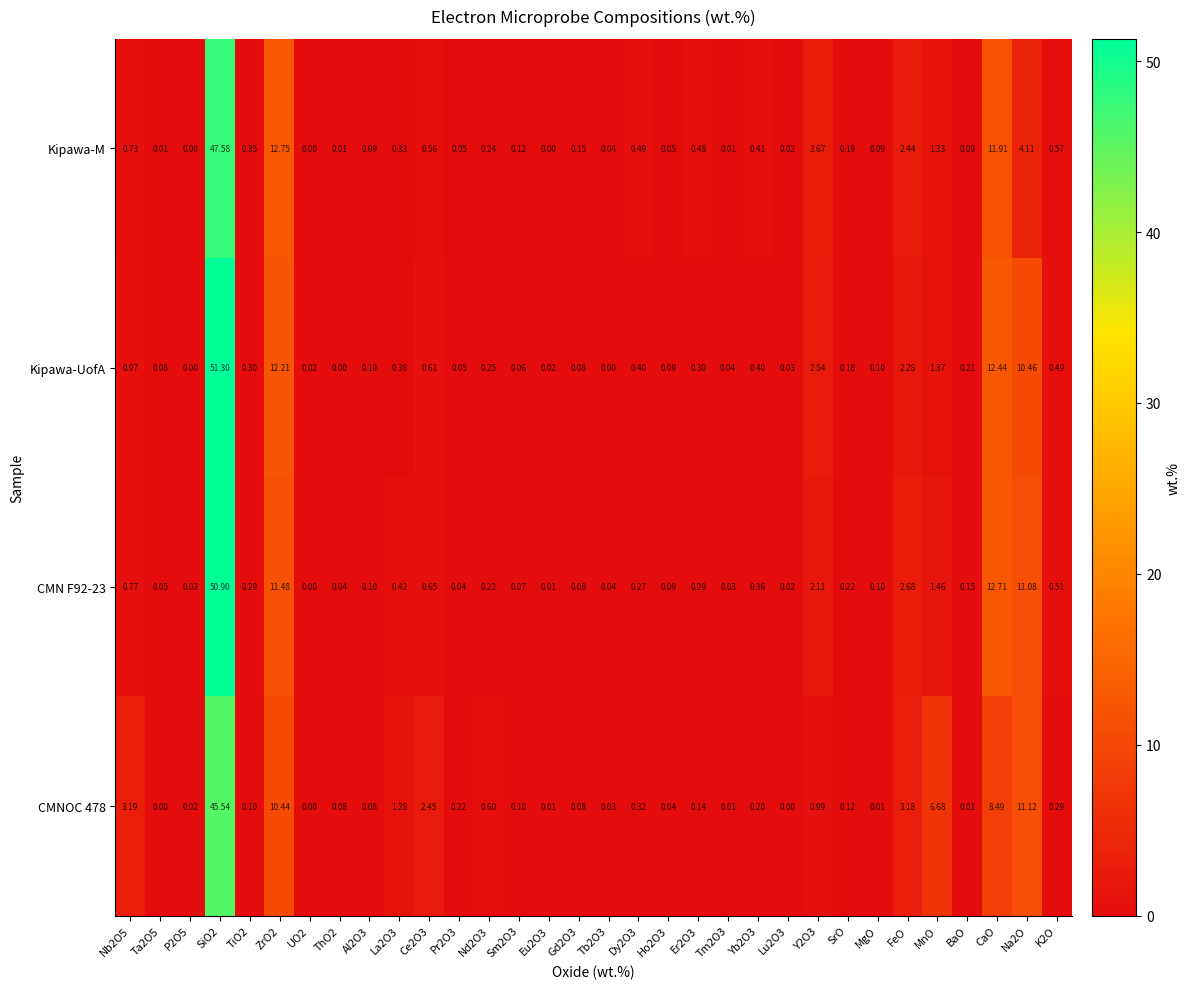

Which series changed the most between SiO2 and Eu2O3?

Kipawa-UofA